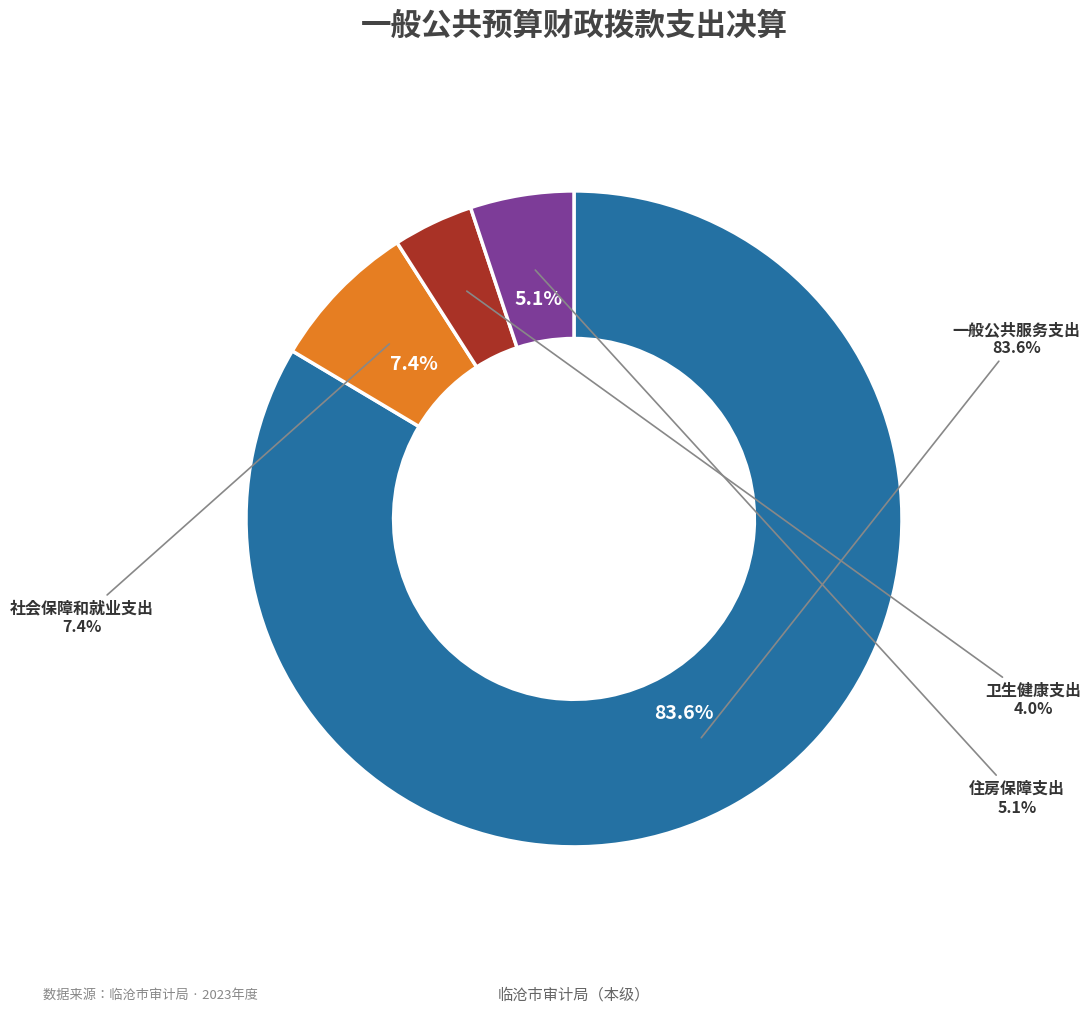

Which slice represents more than half of the pie?

一般公共服务支出